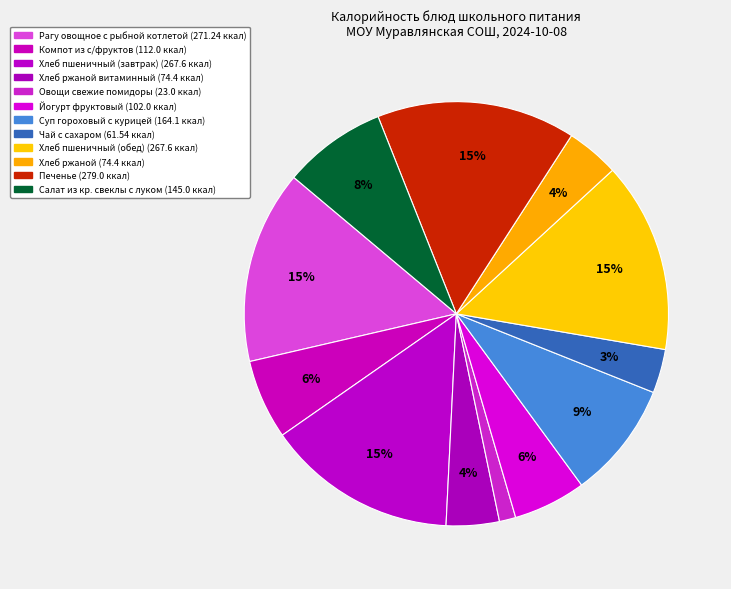

To the nearest percent, what is the difference between the largest and smallest slice percentages?

14%